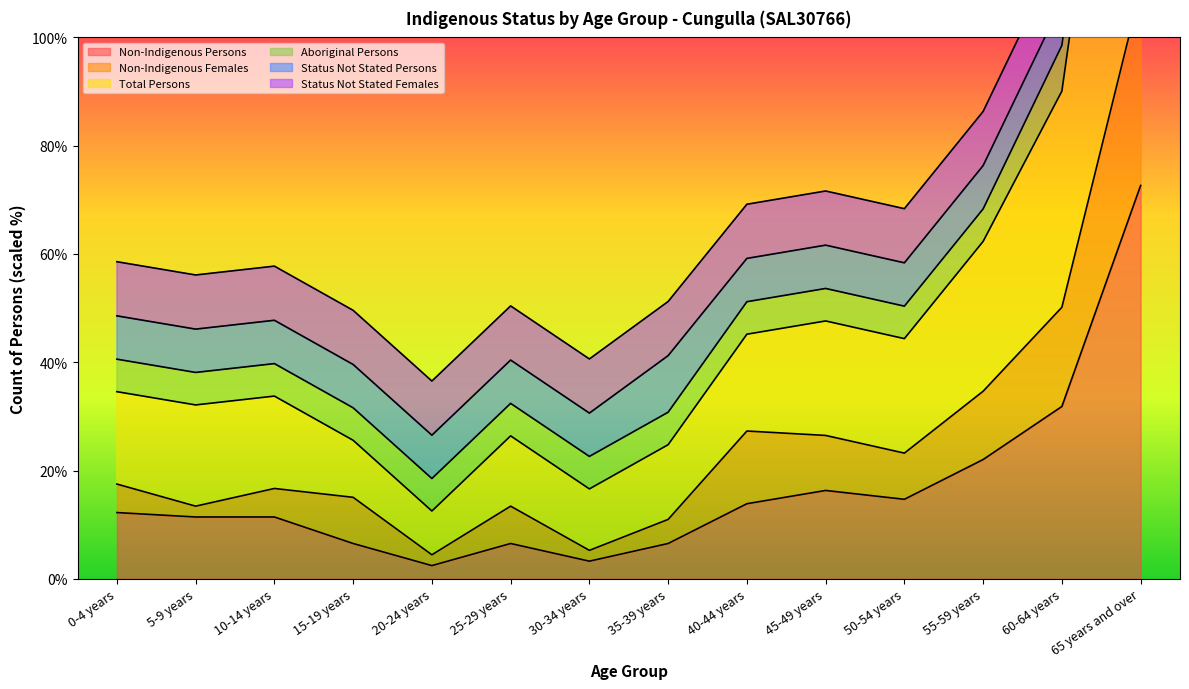

What is the maximum value for Non-Indigenous Persons?

72.7